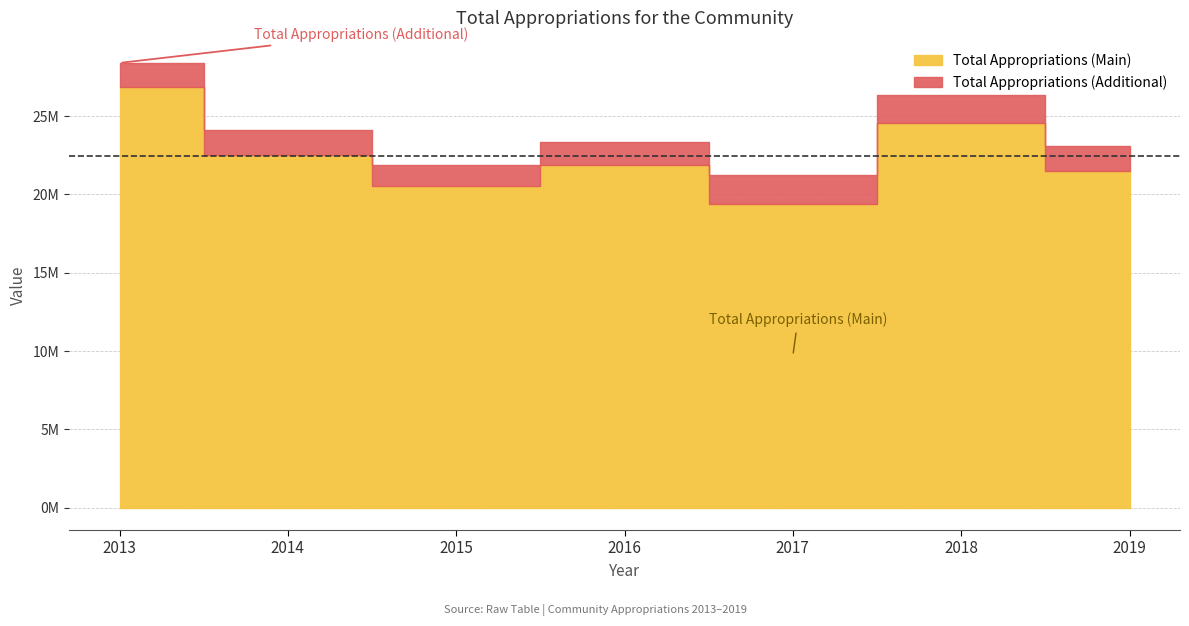

List the labels in order of Total Appropriations (Additional) value, largest first.

2017, 2018, 2014, 2019, 2013, 2016, 2015